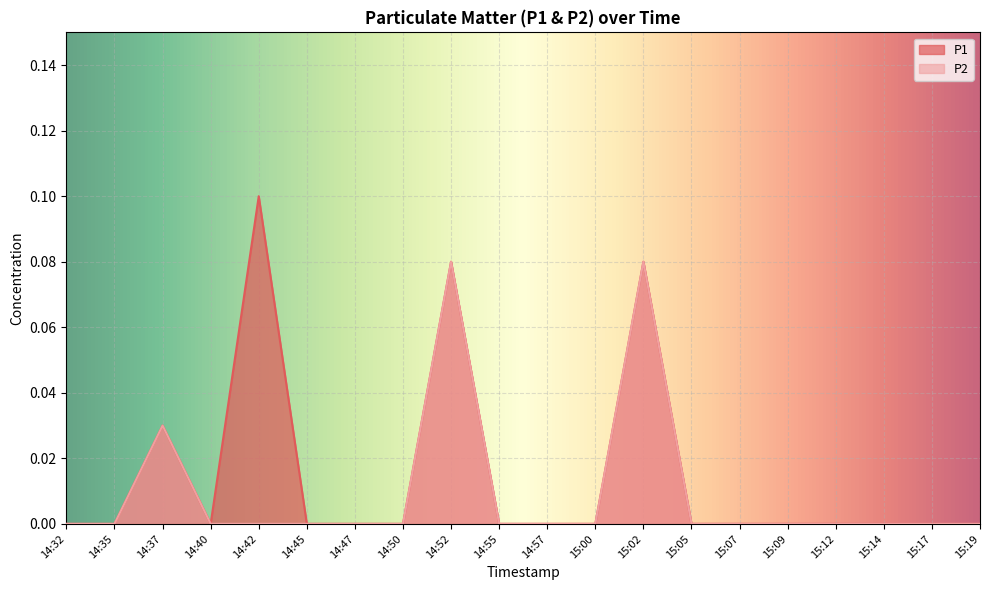

Which series has the largest range (max minus min)?

P1